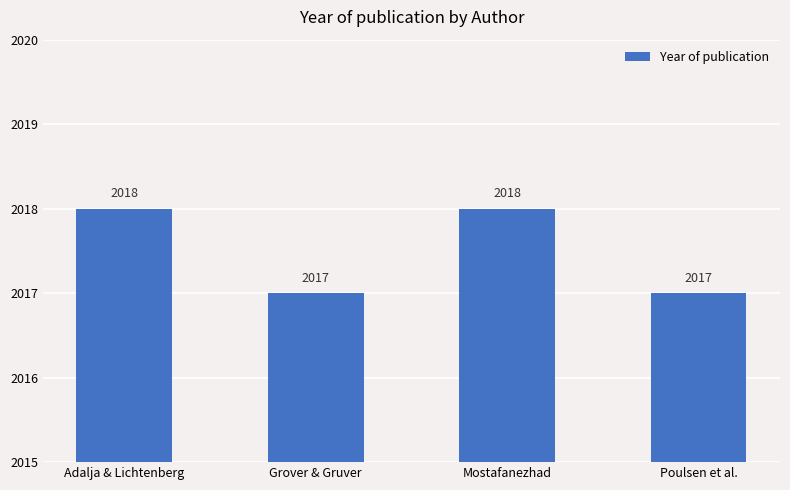

True or false: the data shows 2017 at Grover & Gruver.

True